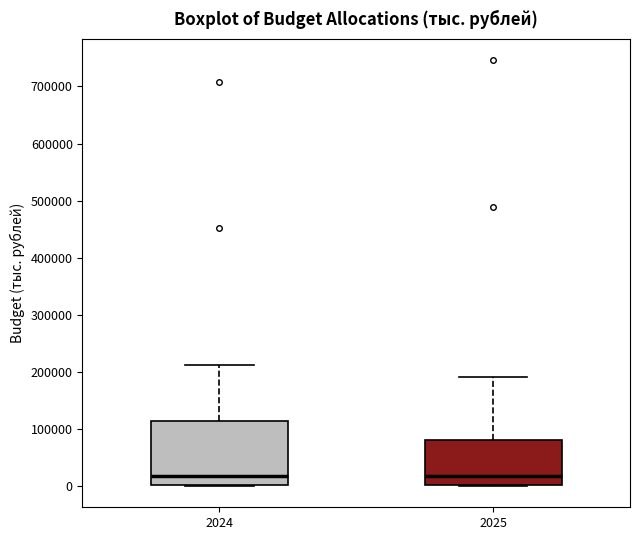

Reading left to right, transcribe this box plot: for each box, give where its median line is, the range the box spans, and where its two whiskers end, as read against the y-axis. The values are not printed on the chart, so give them approximately, as read against the axis.

2024: median 20000, box 0 to 110000, whiskers 0 to 210000
2025: median 20000, box 0 to 80000, whiskers 0 to 190000